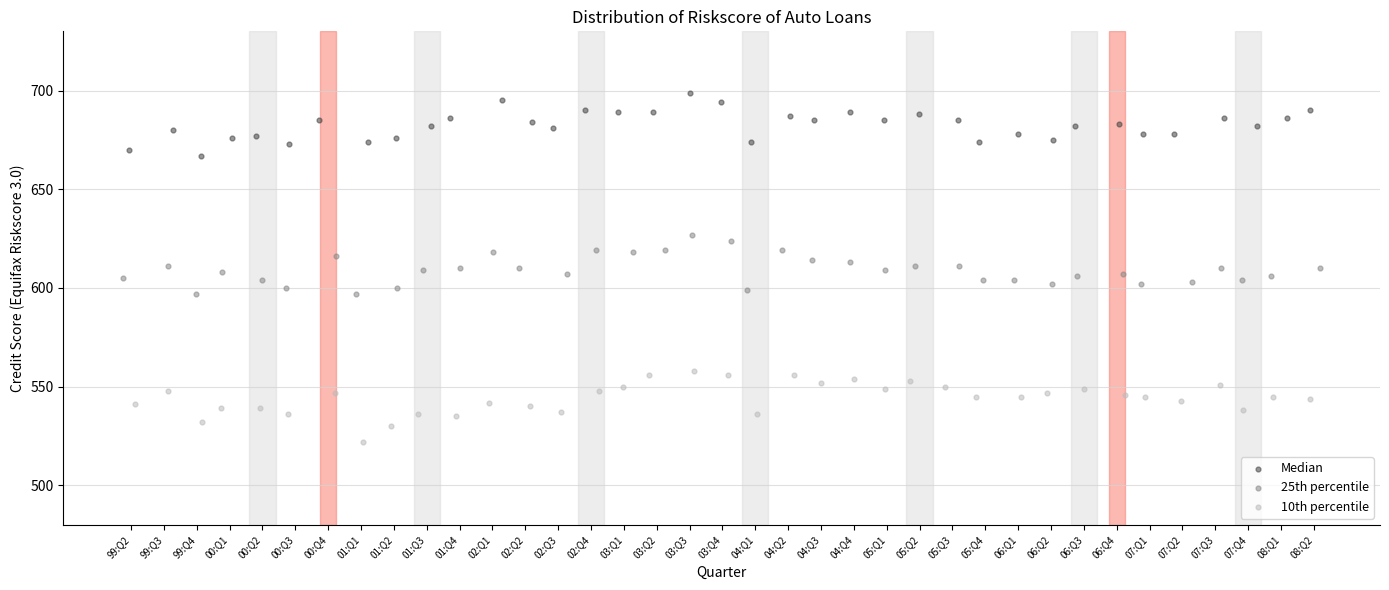

Which series contains the lowest Y value?

10th percentile